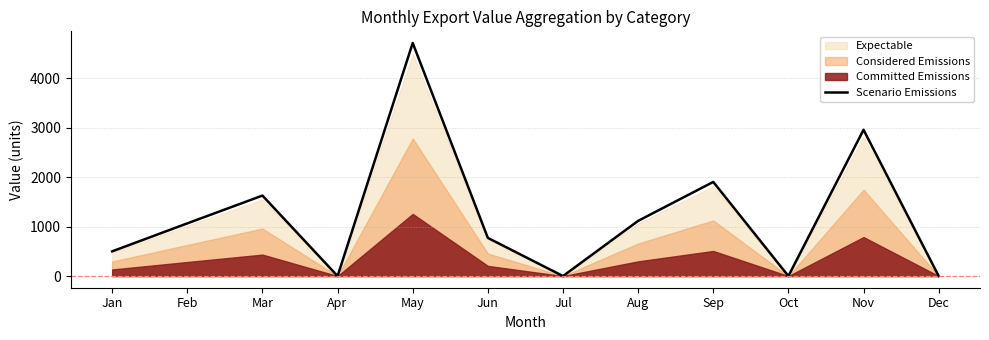

Is it true that the value at Sep is 2532.9?

False